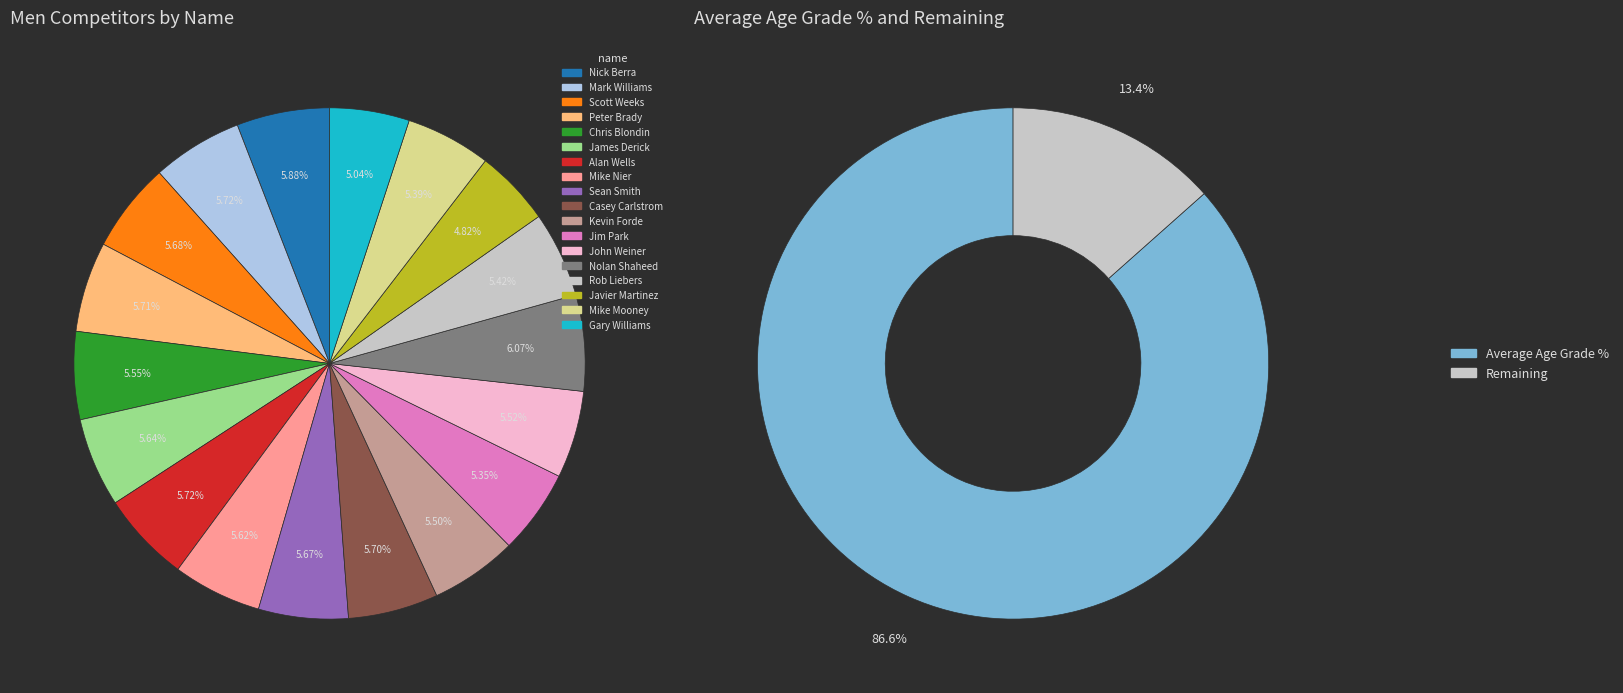

Is John Weiner the majority of the pie?

No